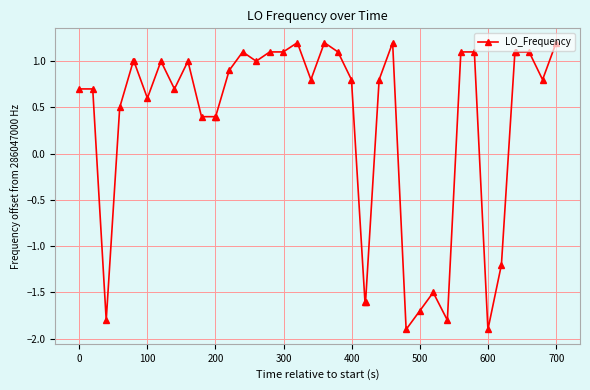

True or false: there are more than 2 points higher than both neighbors.

True